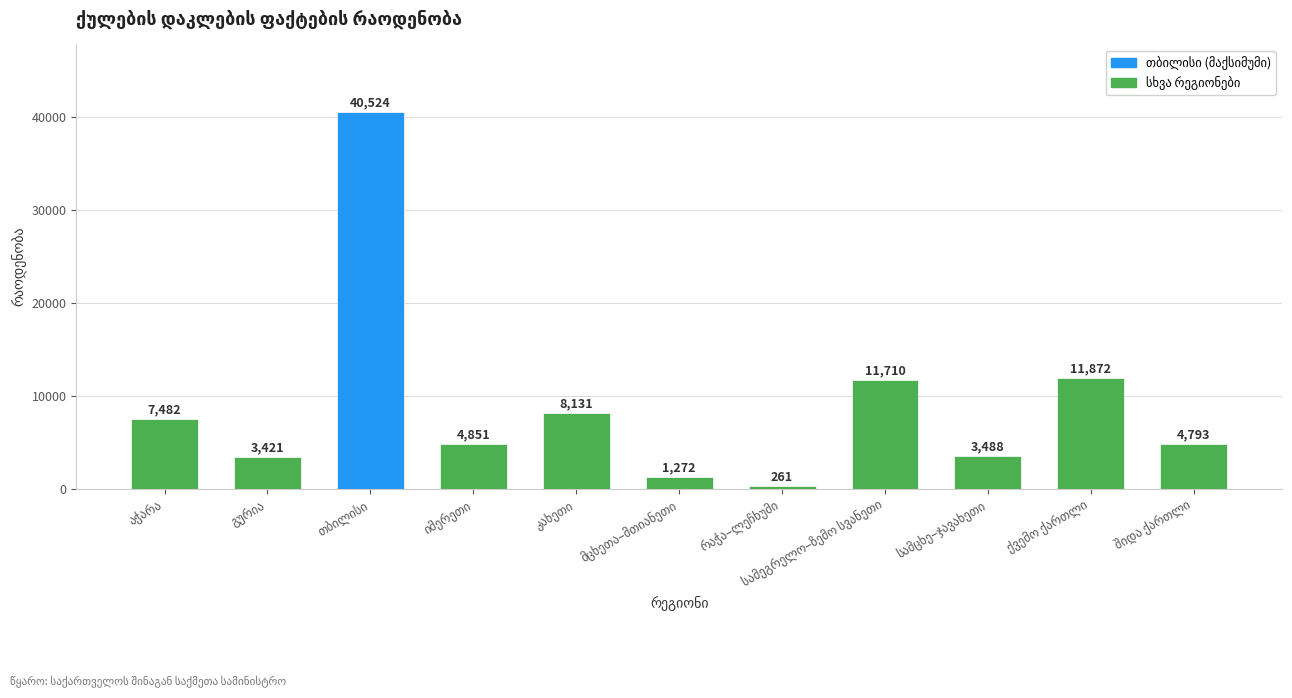

What is the smallest value displayed?

261